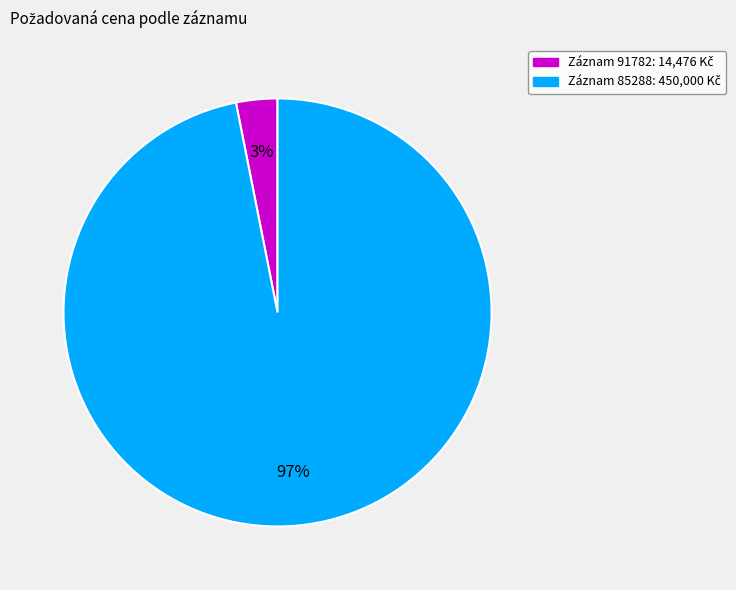

Is there a majority slice in this chart?

Yes